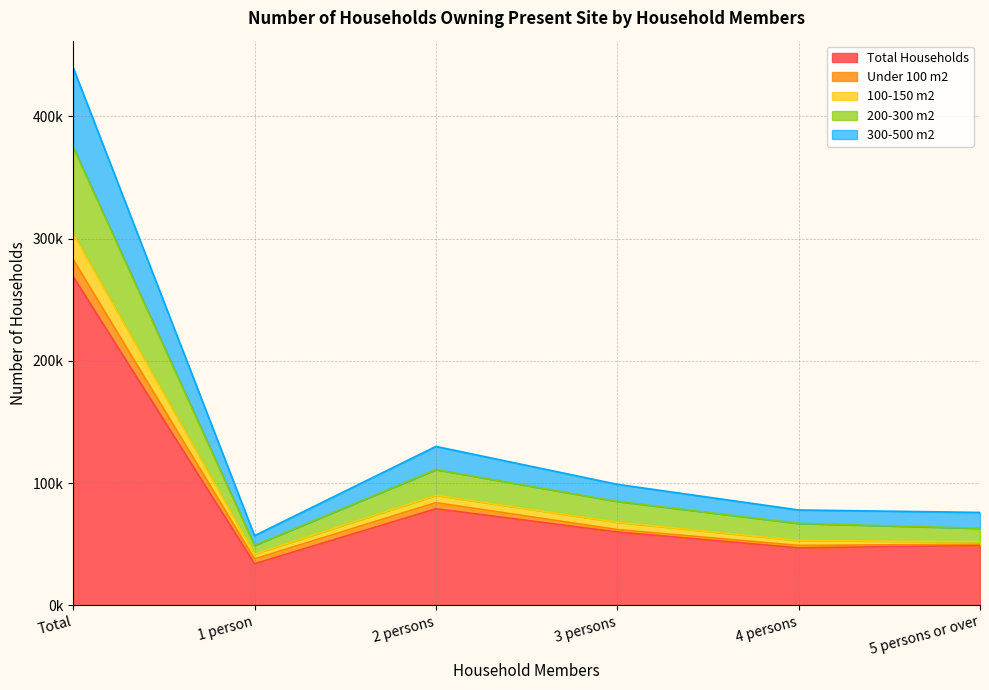

At how many categories does at least one series exceed 317483?

1